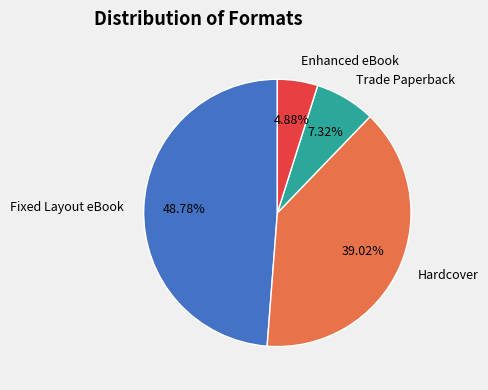

Combined, what portion of the pie is Fixed Layout eBook and Hardcover?

87.8%